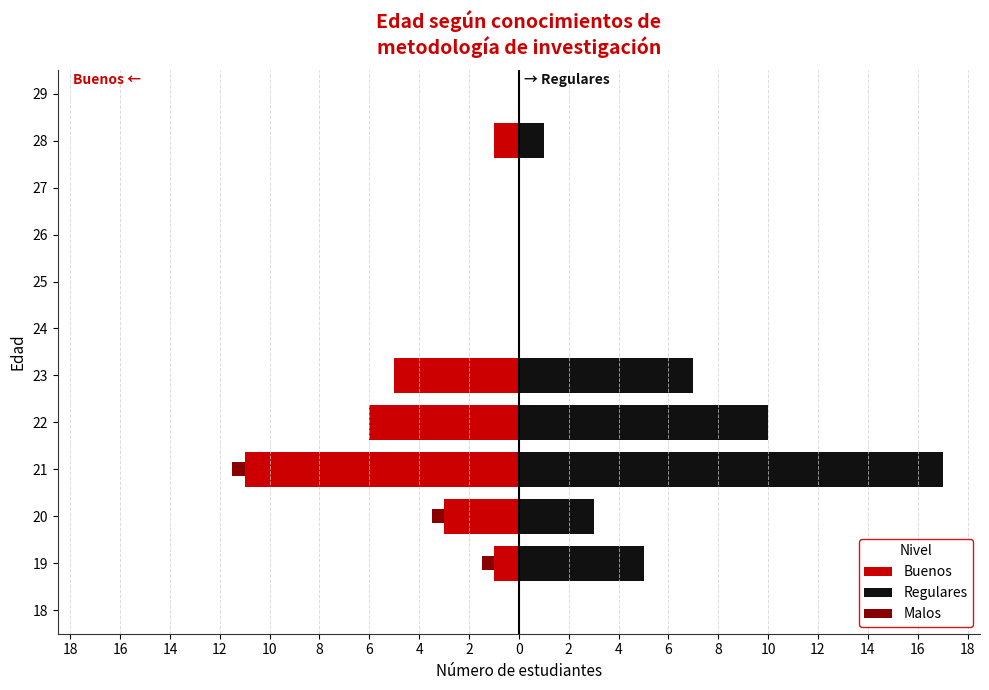

What is the average value of the Regulares series?

3.6